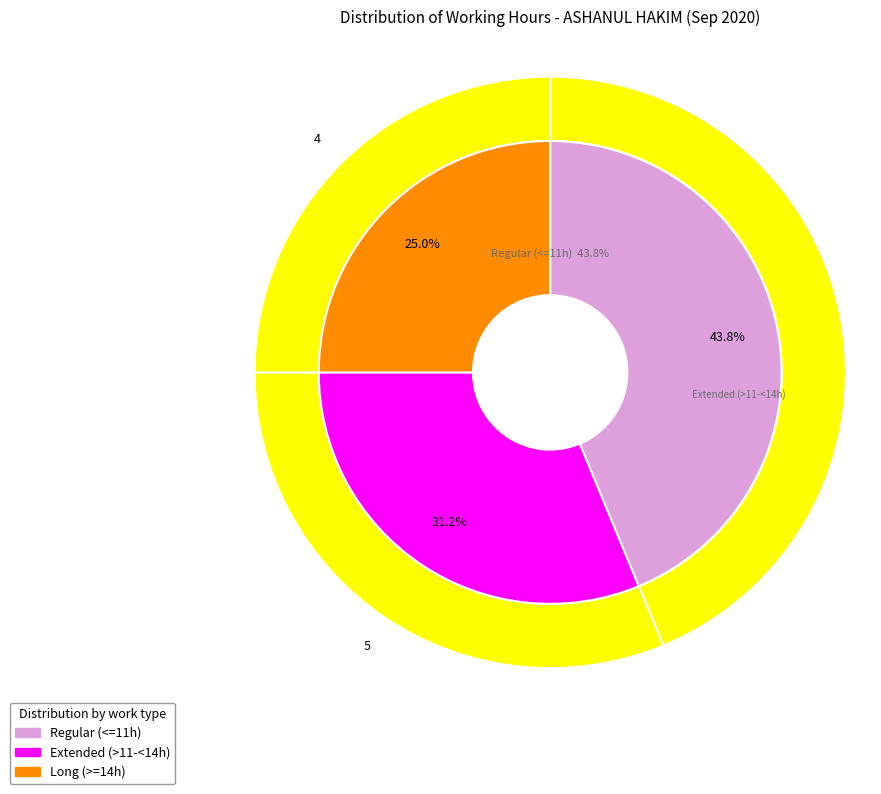

Does 12 represent more than half of the total?

No